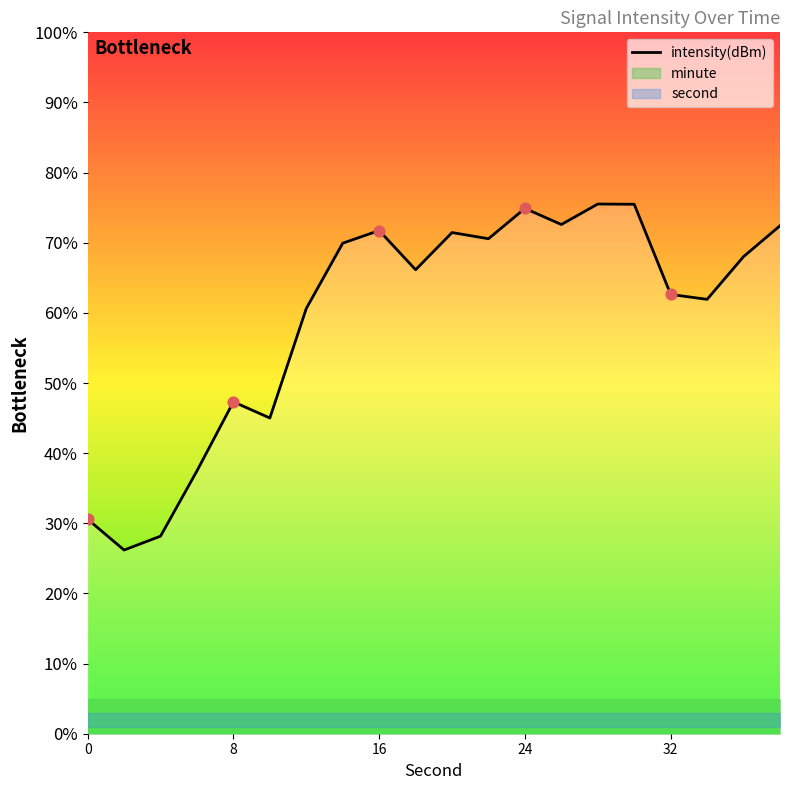

At which label is intensity(dBm) closest to 50?

8